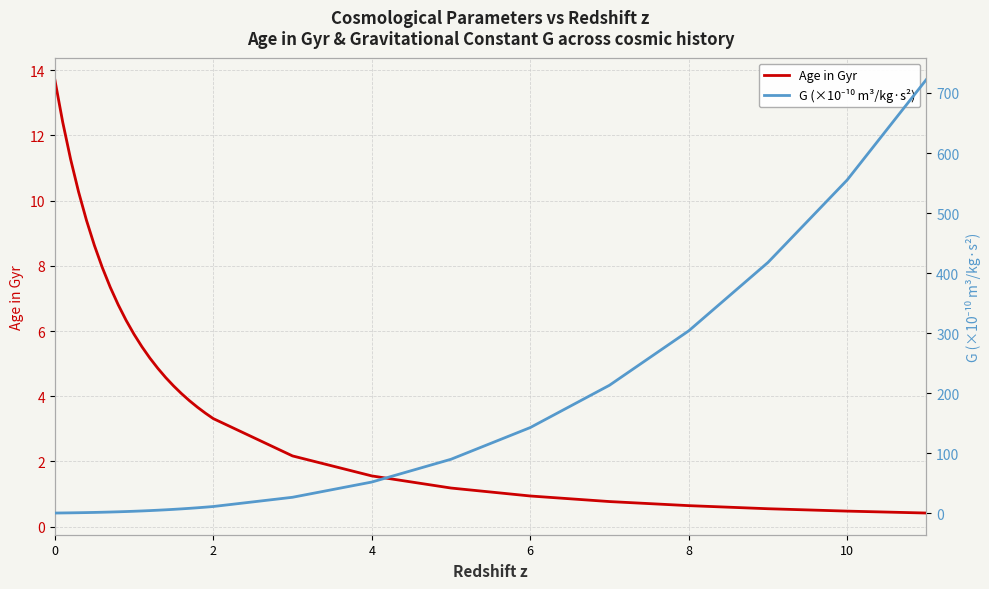

The Age in Gyr series shows 2.2 at 4. True or false?

False